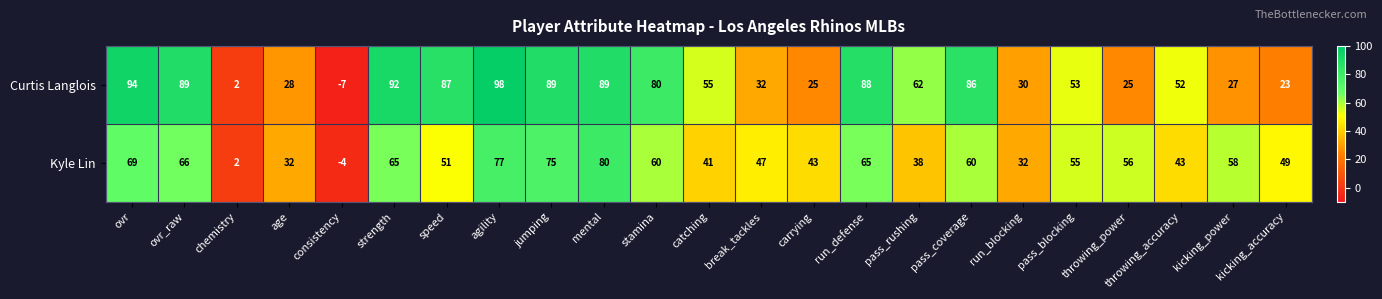

What is the sum of all Kyle Lin values?

1160